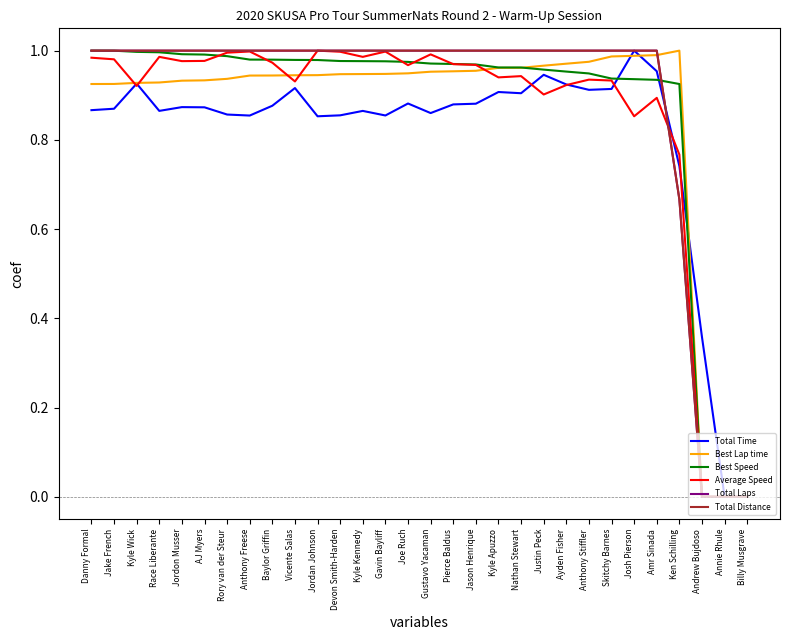

In Total Time, how many points are higher than both neighbors (excluding endpoints)?

8